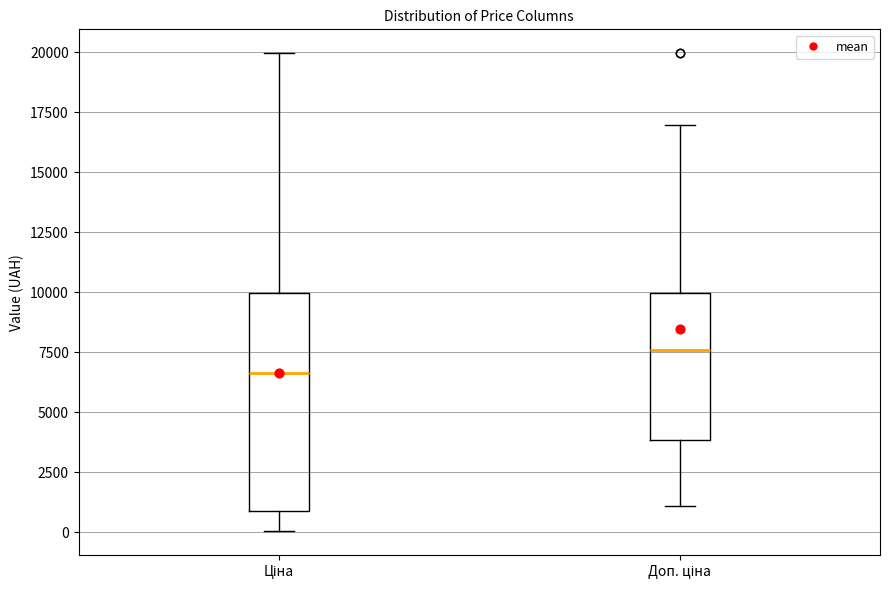

Reading left to right, transcribe this box plot: for each box, give where its median line is, the range the box spans, and where its two whiskers end, as read against the y-axis. The values are not printed on the chart, so give them approximately, as read against the axis.

Ціна: median 6500, box 1000 to 10000, whiskers 0 to 20000
Доп. ціна: median 7500, box 4000 to 10000, whiskers 1000 to 17000